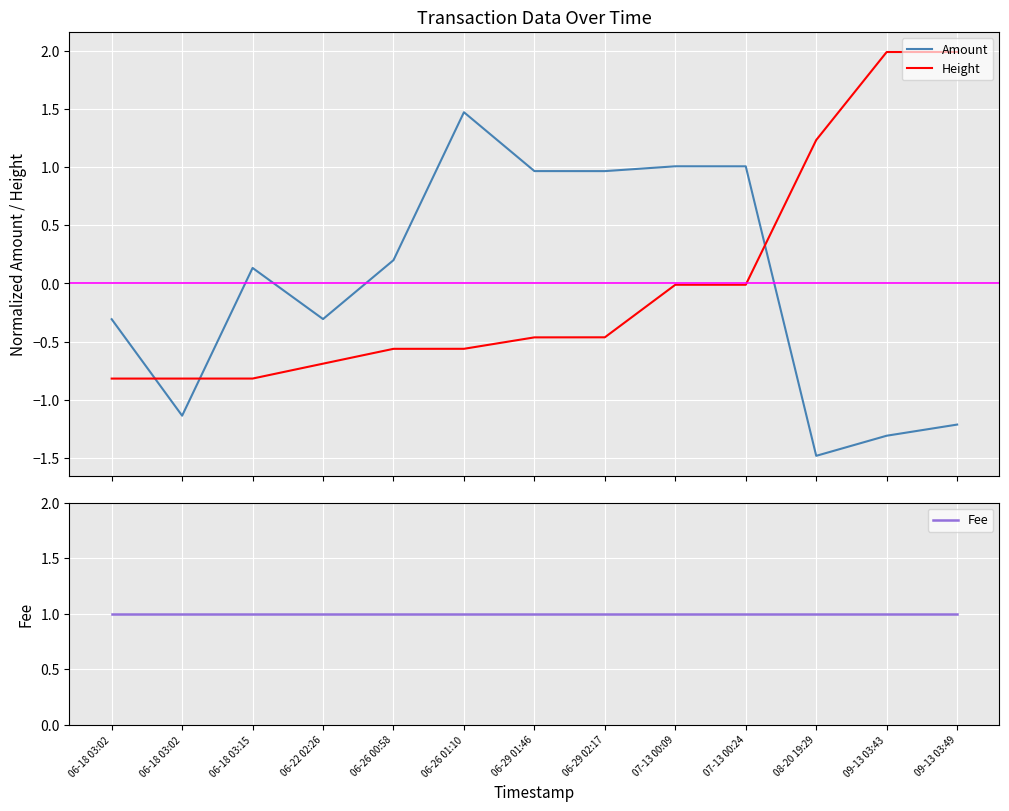

What is the minimum value shown in the chart?

-1.5